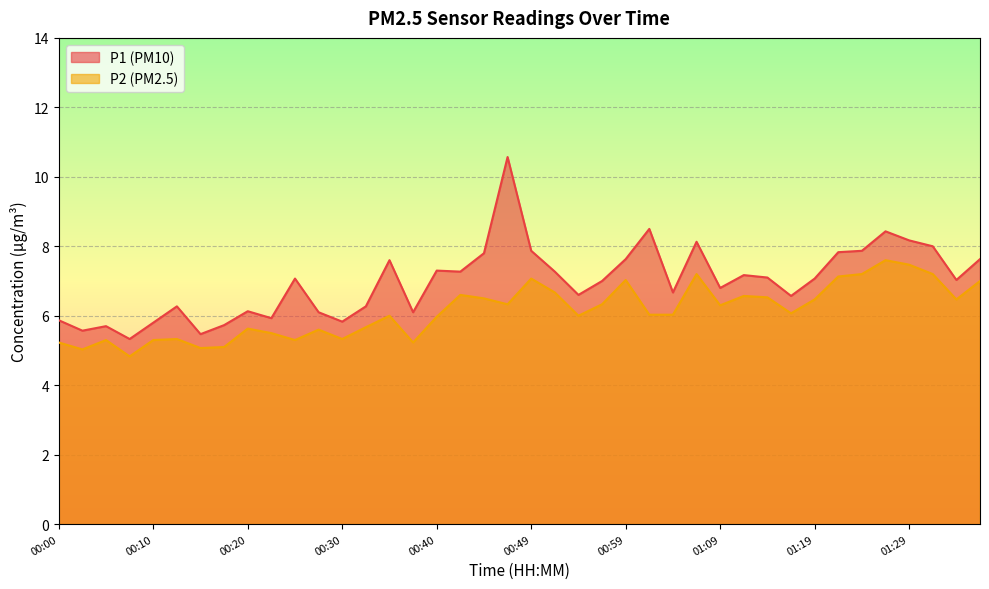

At which category does P2 reach its first local valley?

00:03